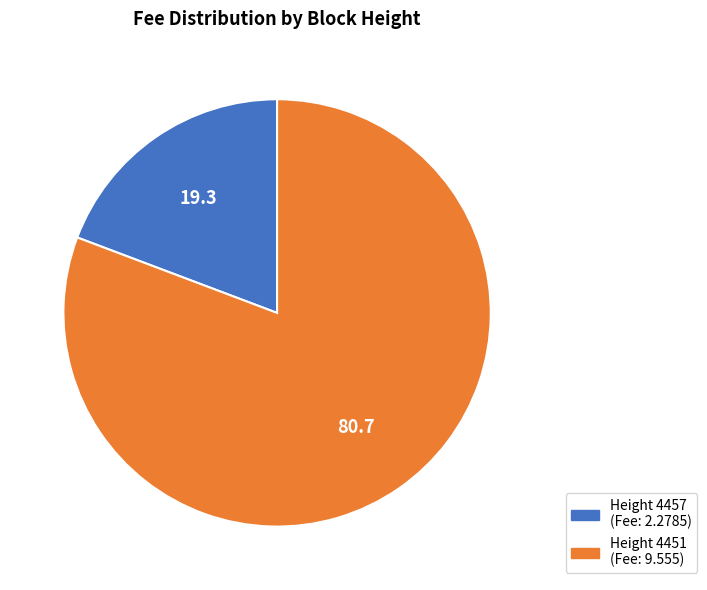

Count the number of slices in the pie.

2